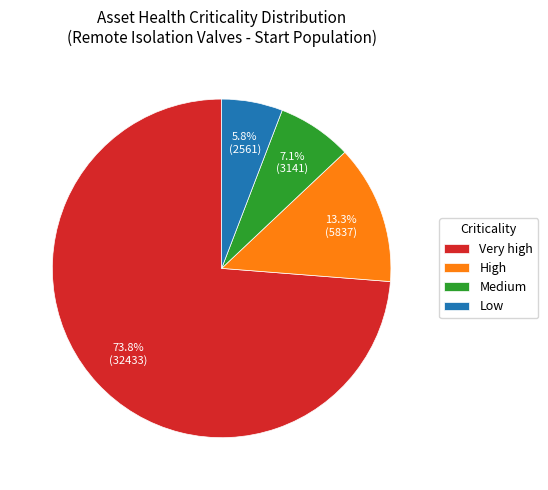

Which slice is the smallest?

Low